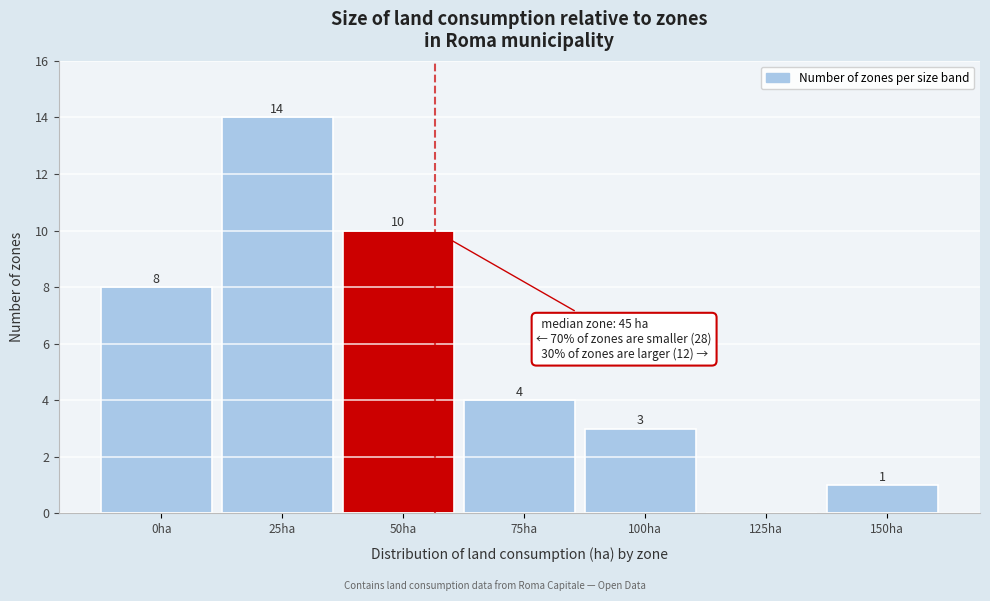

Reading right to left, transcribe all the data shown in this chart.

150ha=1	125ha=0	100ha=3	75ha=4	50ha=10	25ha=14	0ha=8